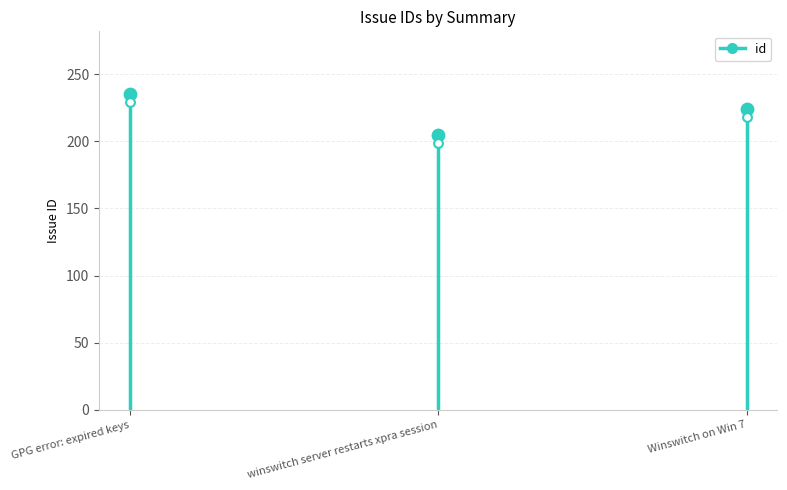

What is the ratio of the value at Winswitch on Win 7 to the value at GPG error: expired keys?

1.0